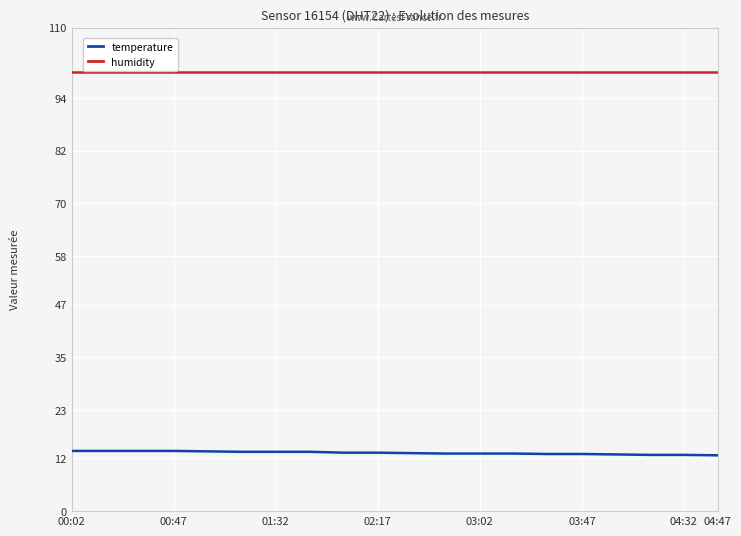

True or false: humidity and temperature cross at least once.

False